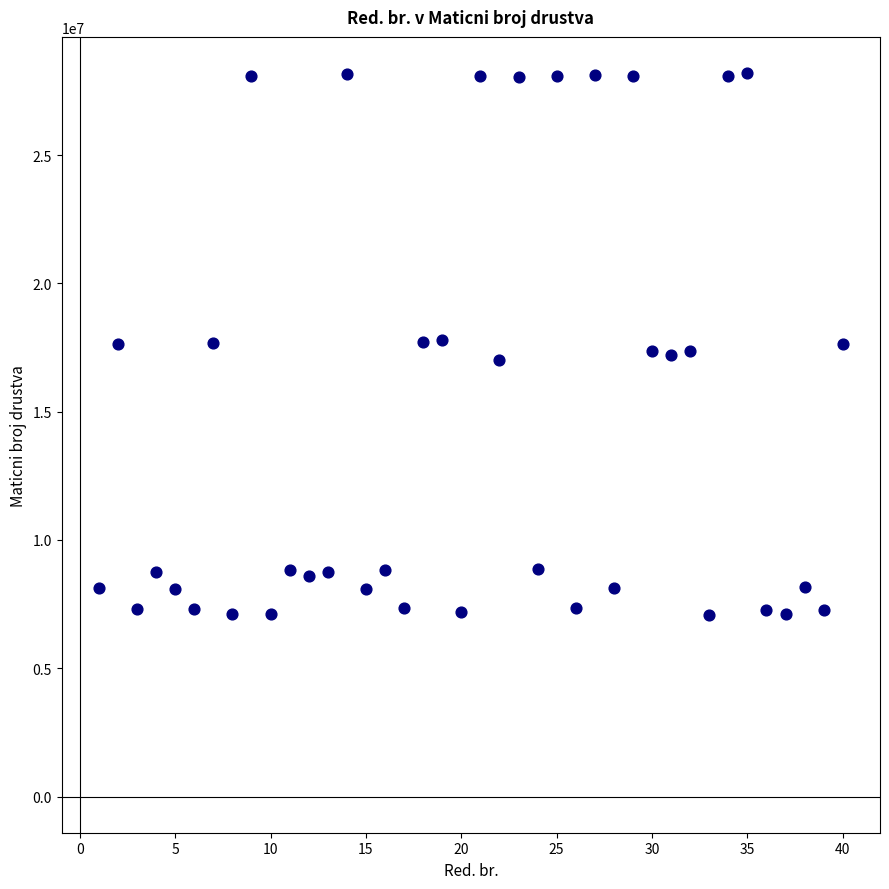

What is the range of X values (max minus min)?

39